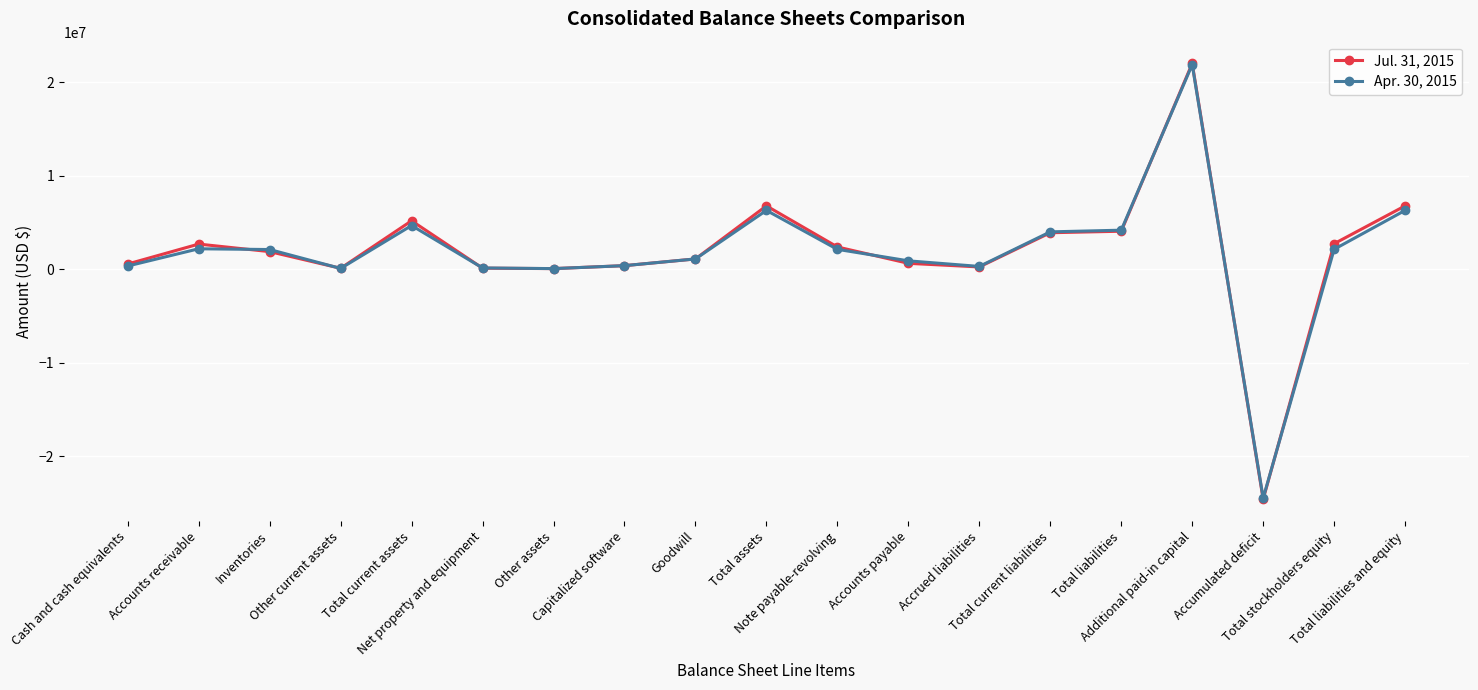

At Accounts receivable, list the series in order from largest to smallest.

Jul. 31, 2015, Apr. 30, 2015